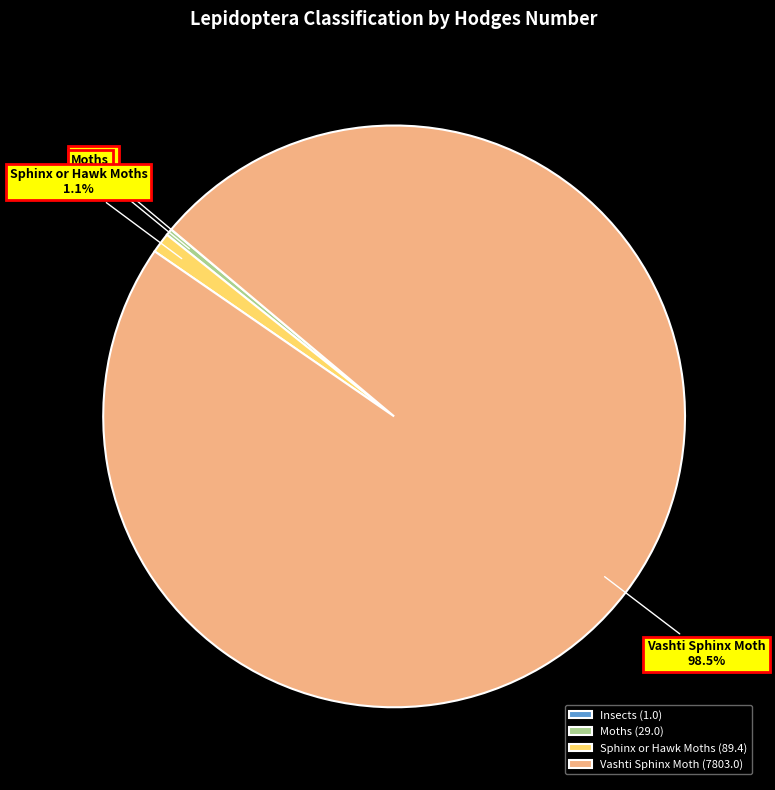

Does Vashti Sphinx Moth account for over 50% of the chart?

Yes